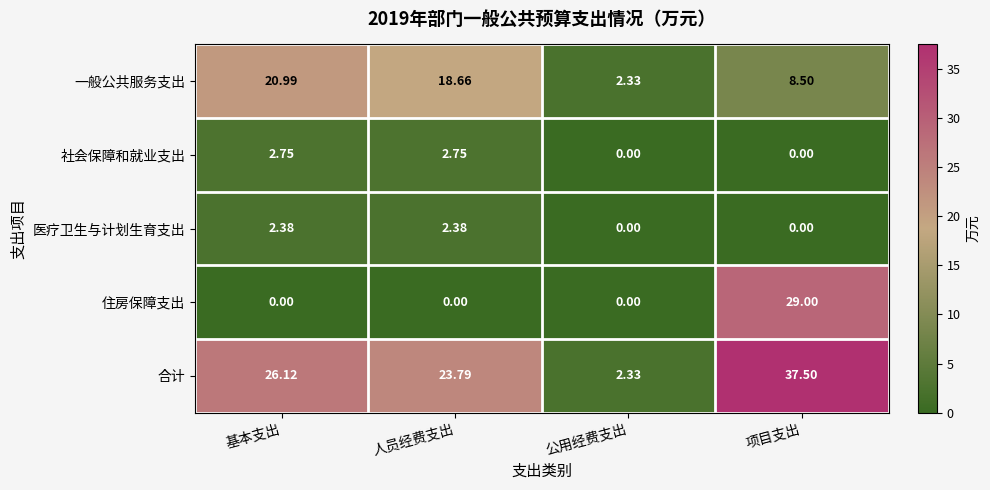

What is the total value across all series at 公用经费支出?

4.7